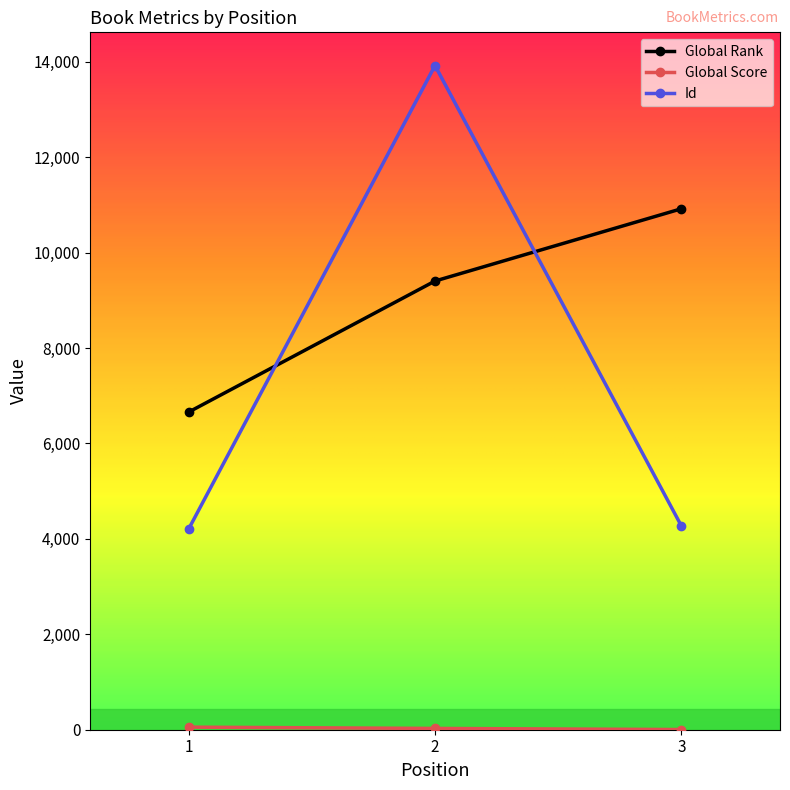

What is the greatest value displayed?

13923